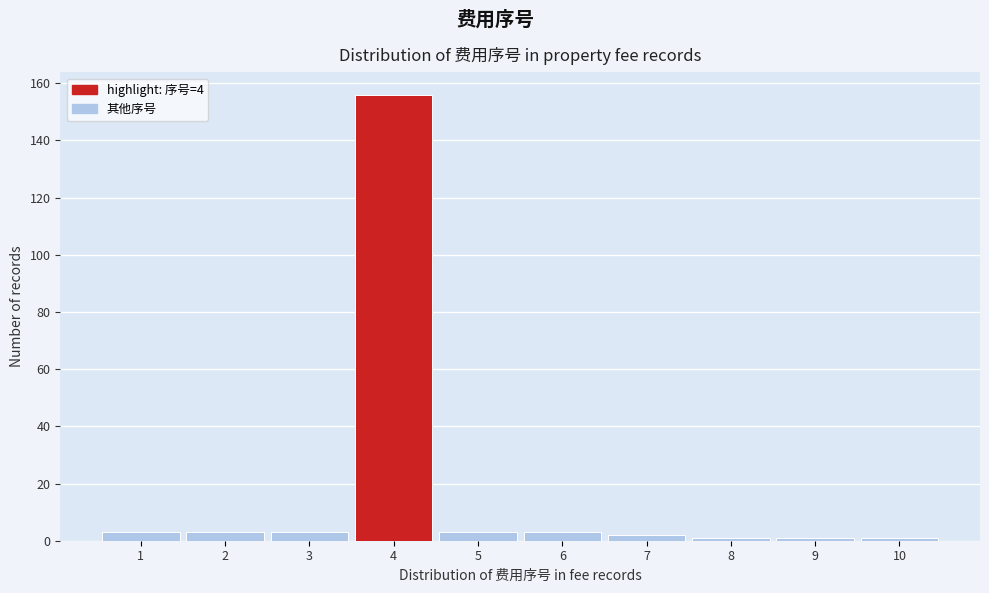

What is the height of the bar covering 2.5 to 3.5 on the x-axis? The values are not printed on the chart, so give them approximately, as read against the axis.

4